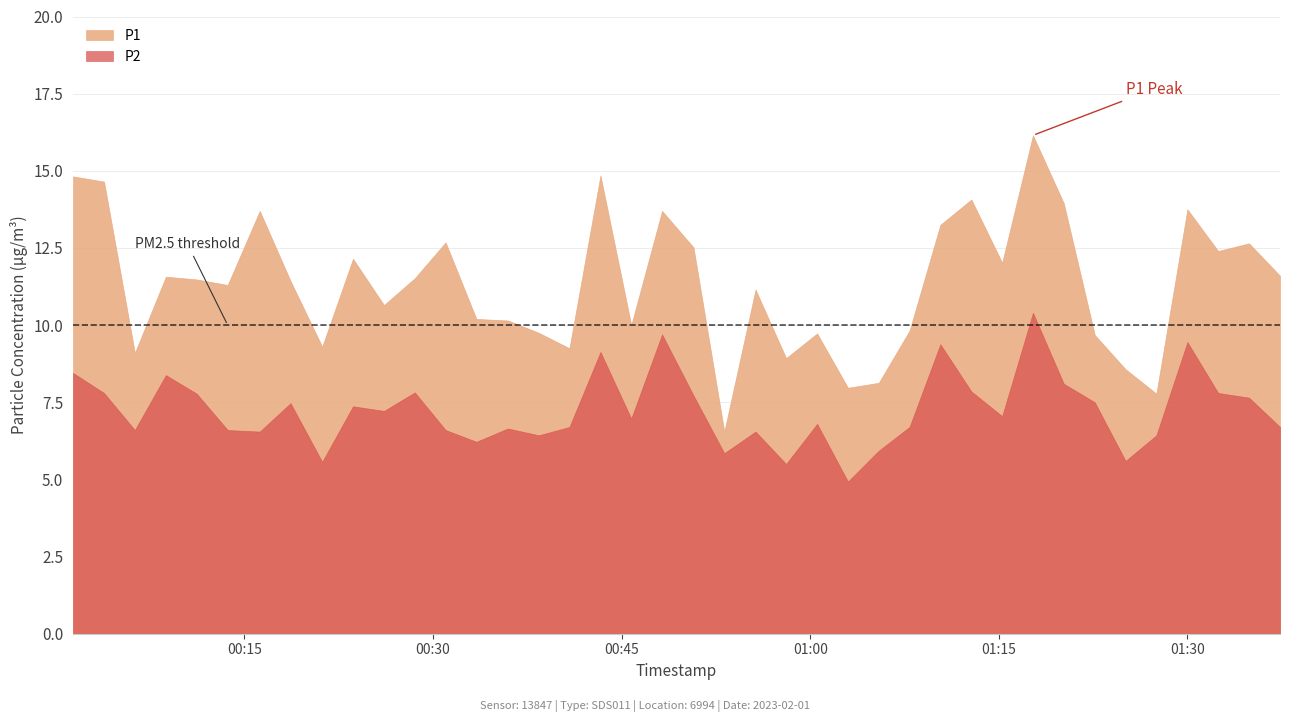

At 2023-02-01T00:26:06, list the series in order from smallest to largest.

P2, P1